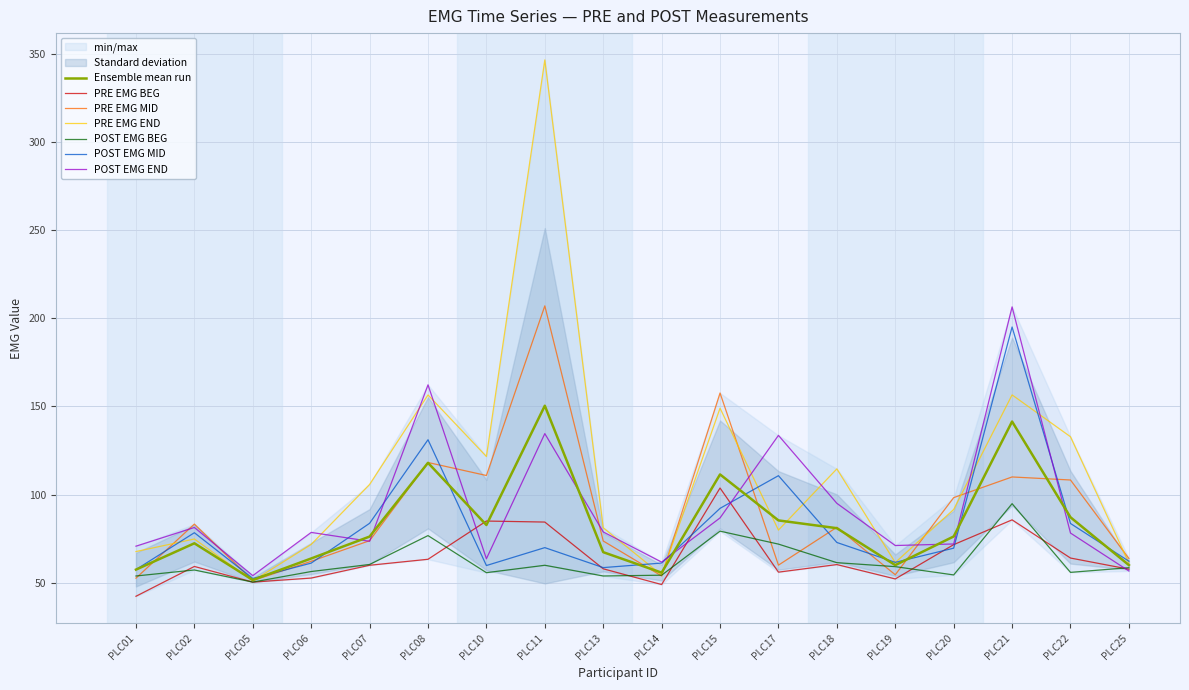

At which category does the chart reach its minimum across all series?

PLC01